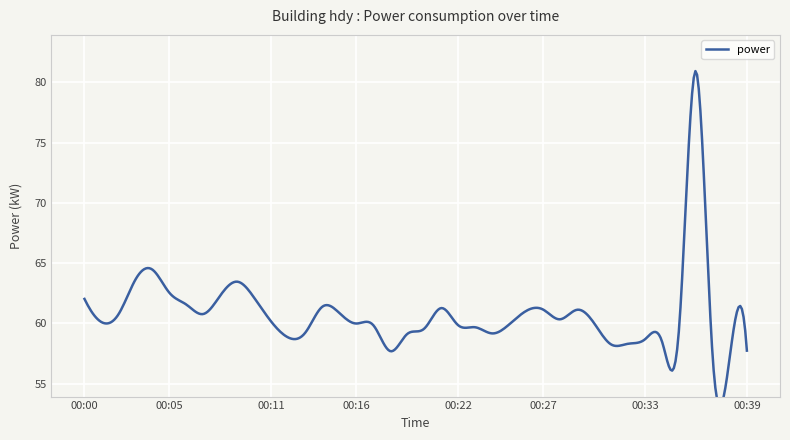

Reading left to right, what are all the values shown in this chart?

00:00=62.0	00:01=60.1	00:02=60.8	00:03=63.6	00:04=64.5	00:05=62.5	00:06=61.6	00:07=60.8	00:08=62.3	00:09=63.5	00:10=62.1	00:11=60.1	00:12=58.8	00:13=59.2	00:14=61.4	00:15=60.9	00:16=60.0	00:17=59.9	00:18=57.7	00:19=59.1	00:20=59.6	00:21=61.3	00:22=59.9	00:23=59.7	00:24=59.2	00:25=59.9	00:26=61.0	00:27=61.1	00:28=60.3	00:29=61.1	00:30=60.0	00:31=58.3	00:32=58.3	00:33=58.7	00:34=58.5	00:35=59.5	00:36=80.9	00:37=56.9	00:38=57.3	00:39=57.7